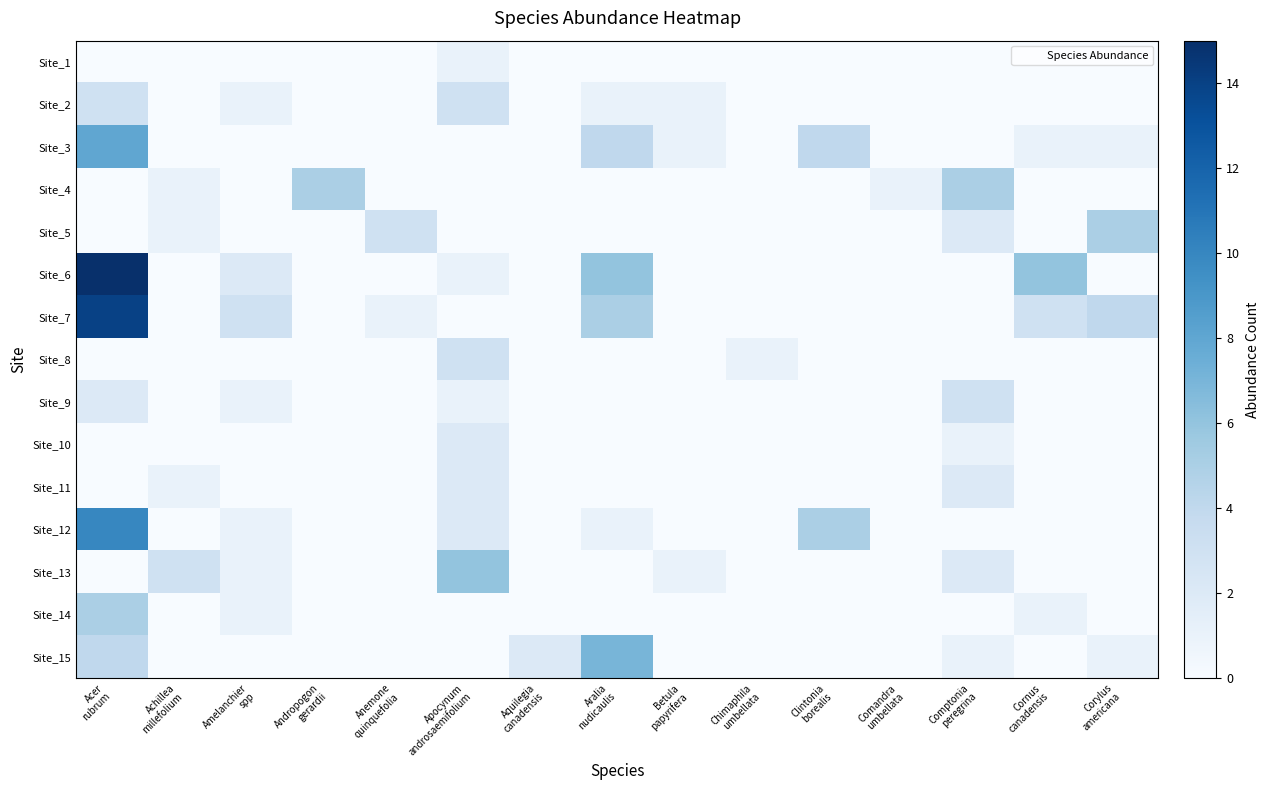

Which series has the largest range (max minus min)?

Site_6